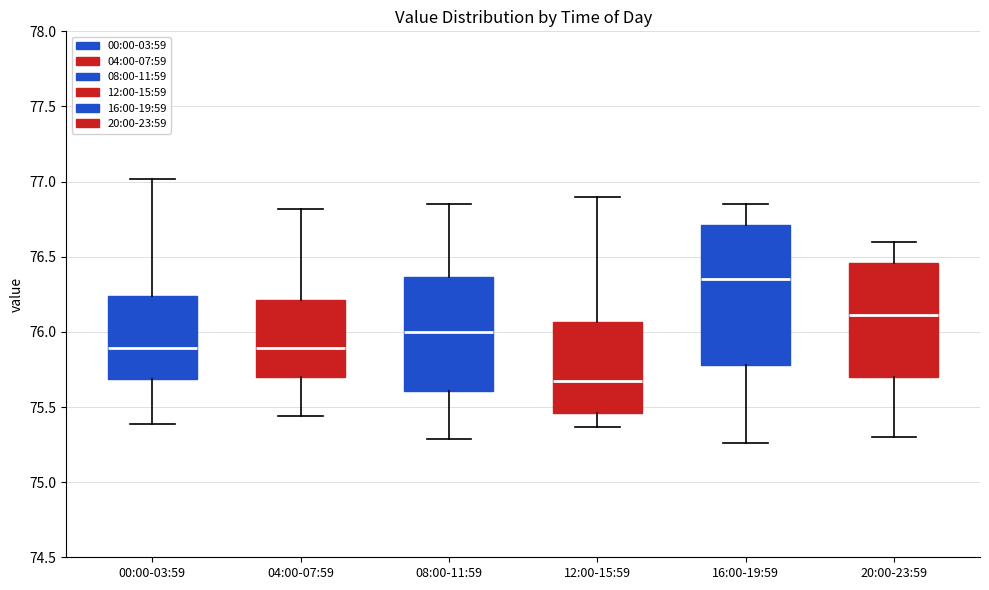

Where does the upper whisker of the box for 08:00-11:59 end on the y-axis? The values are not printed on the chart, so give them approximately, as read against the axis.

76.85